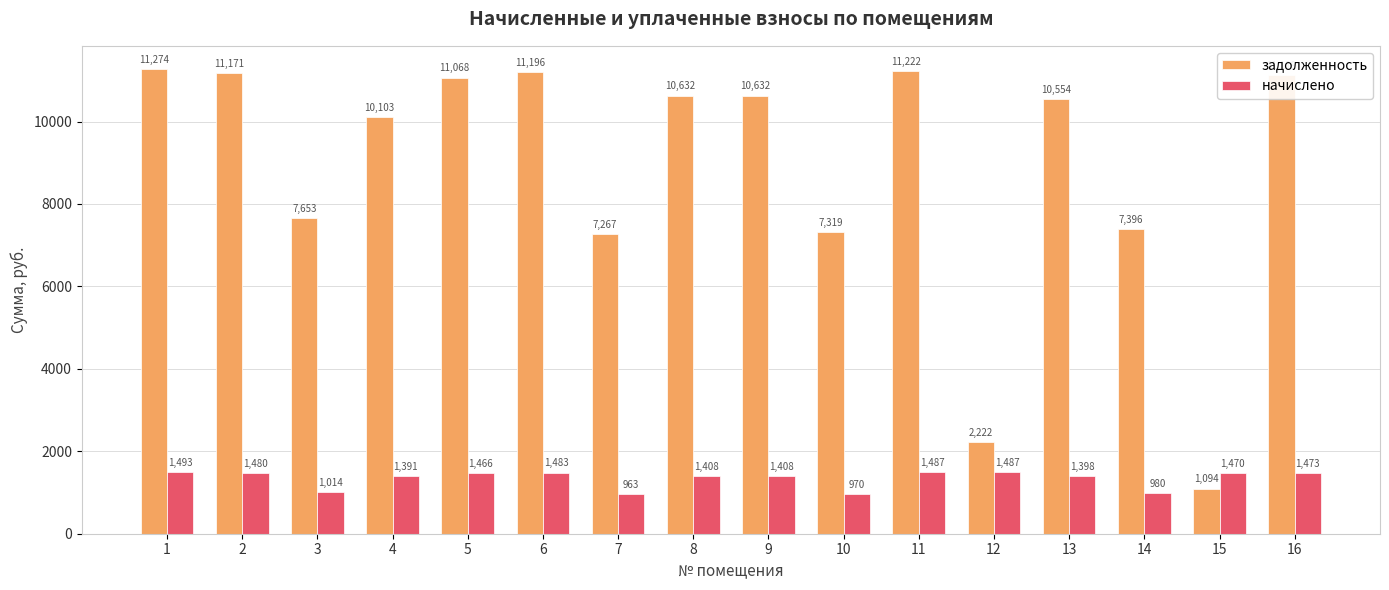

At 9, list the series in order from smallest to largest.

начислено, задолженность